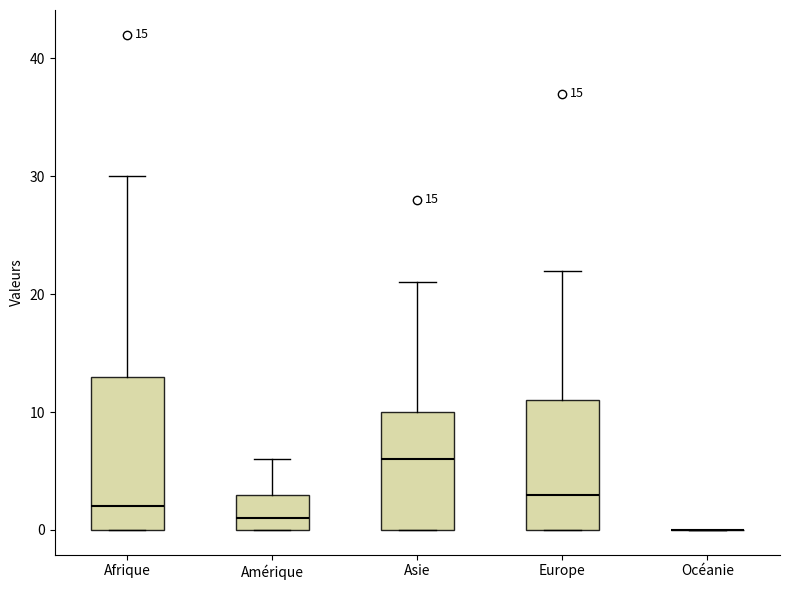

Comparing the boxes themselves (not the whiskers), which one is the tallest?

Afrique